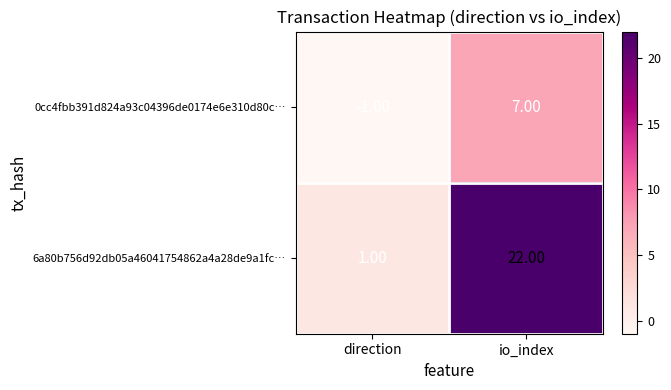

List the series in order of their overall mean, lowest first.

0cc4fbb391d824a93c04396de0174e6e310d80c…, 6a80b756d92db05a46041754862a4a28de9a1fc…